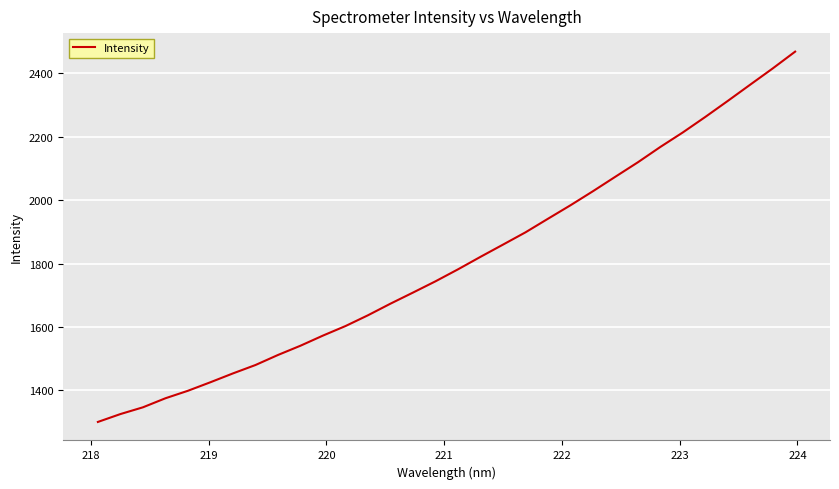

What is the smallest value displayed?

1300.8